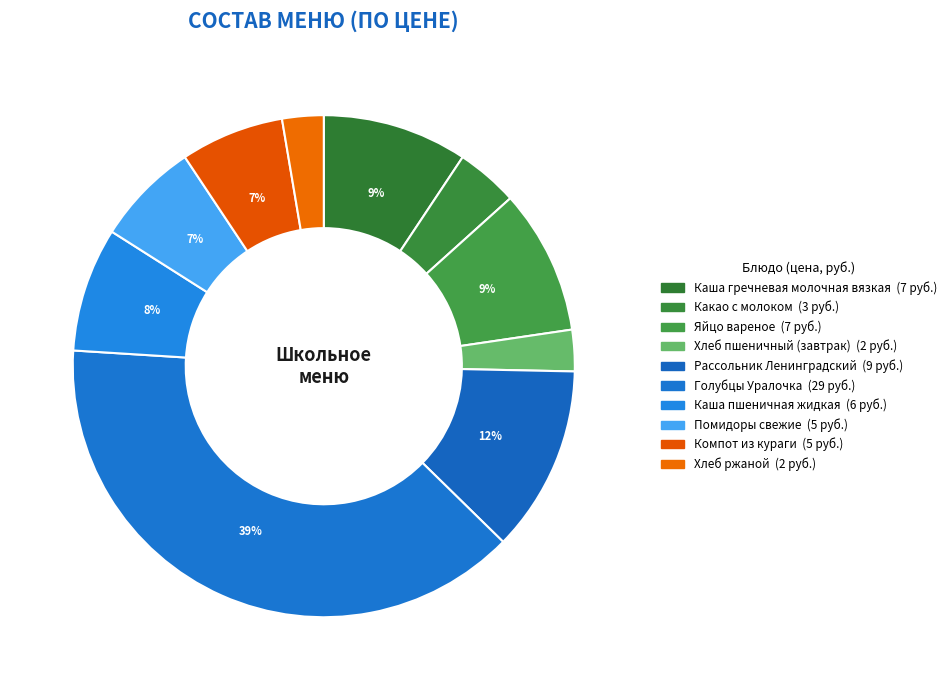

To the nearest percent, what is the difference between the largest and smallest slice percentages?

36%